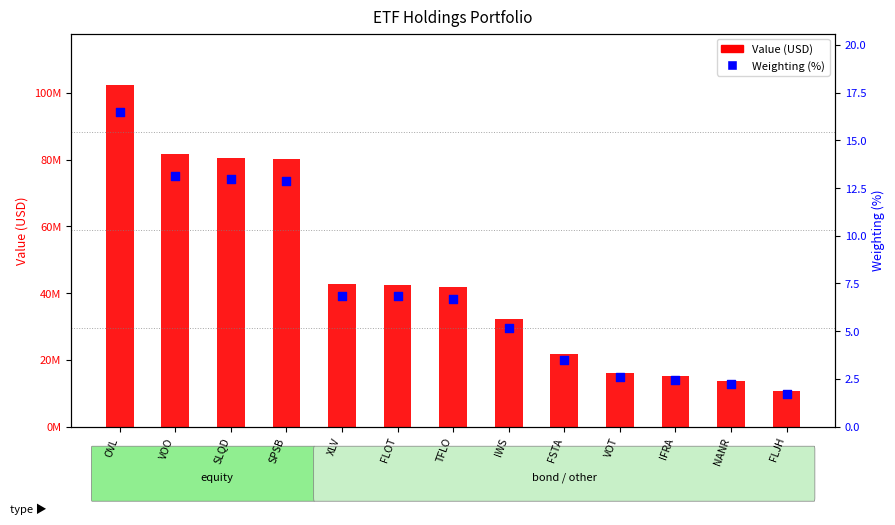

Which series reaches the maximum Y coordinate?

Value